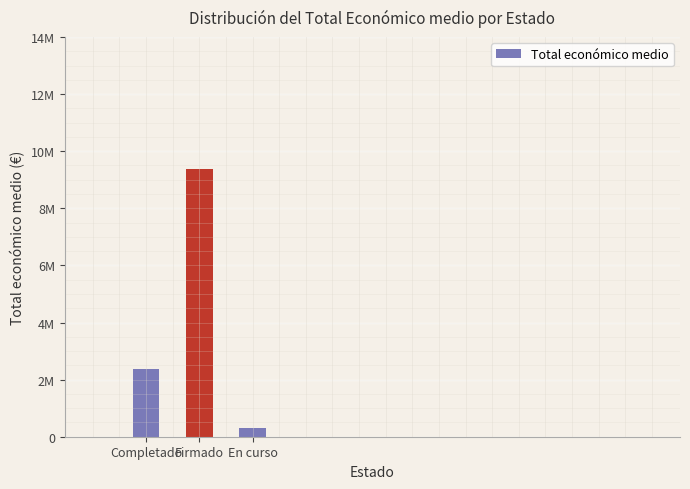

At which label does the data first exceed 2369509?

Completado